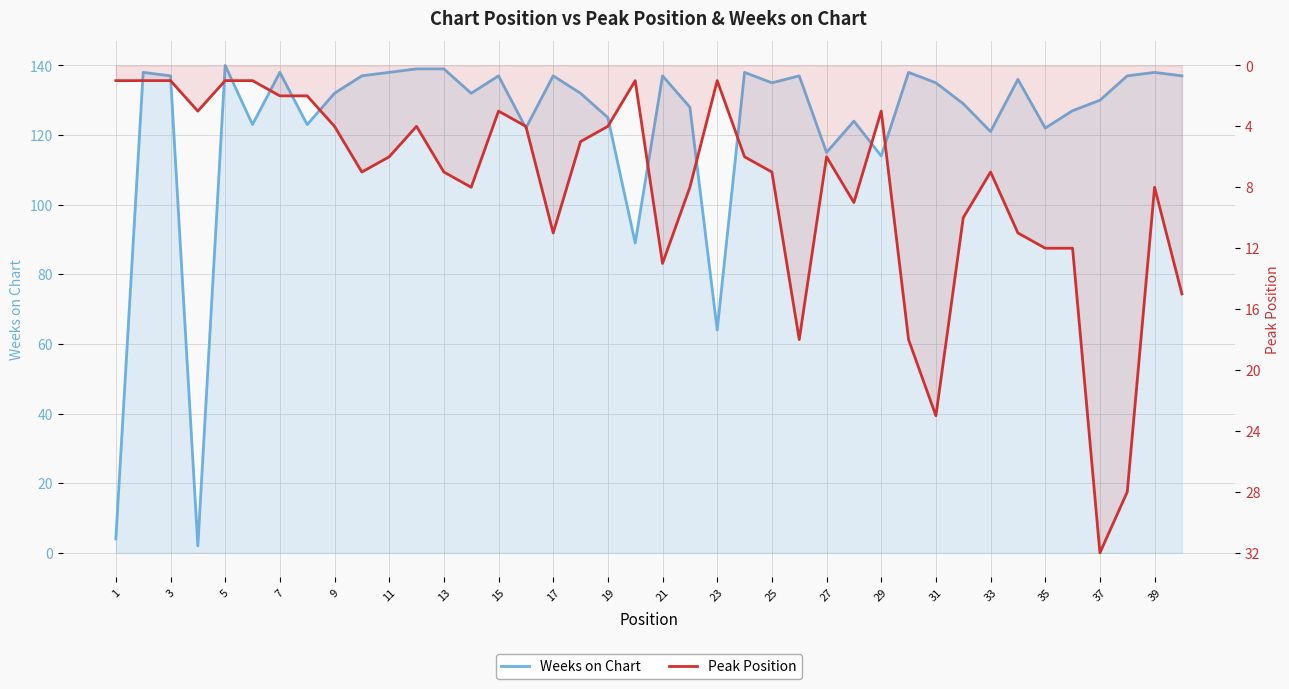

How many distinct data groups are displayed?

2